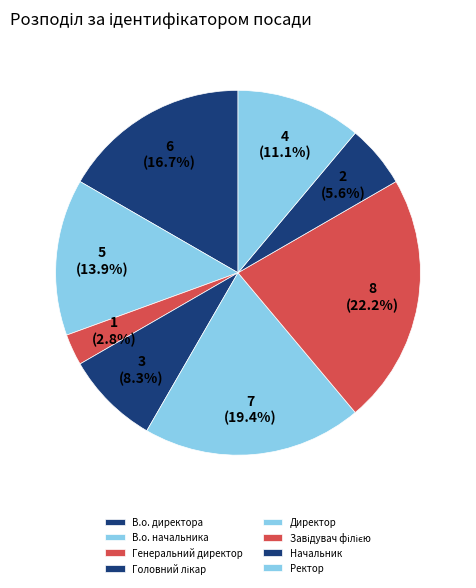

Count the number of slices in the pie.

8